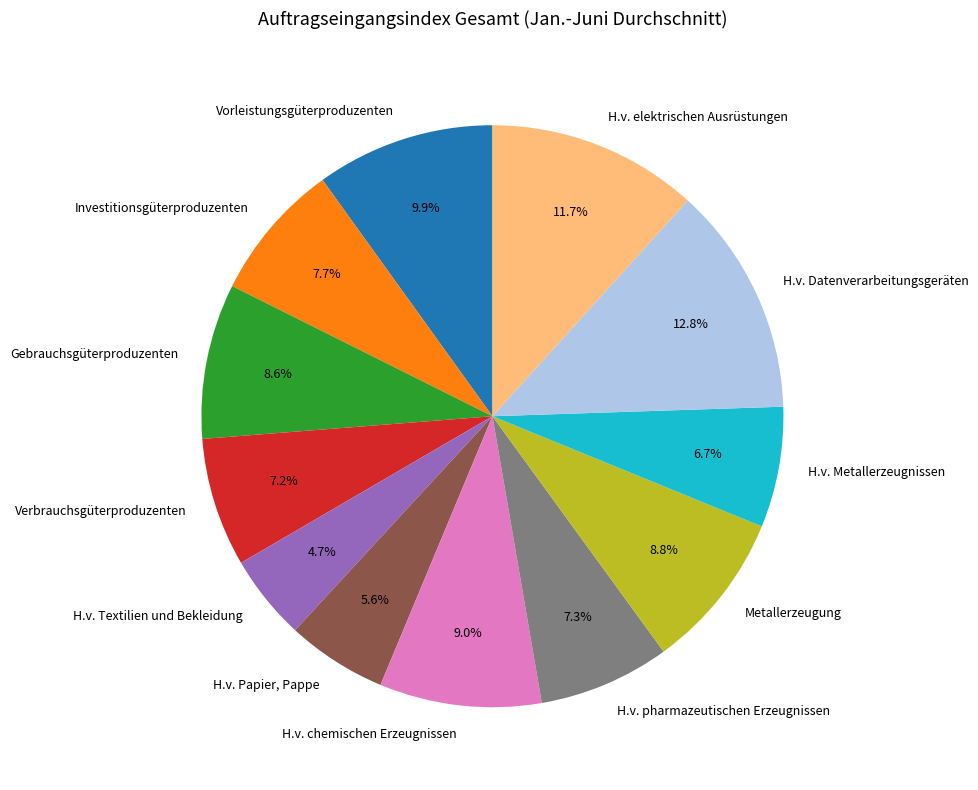

Combined, what portion of the pie is Gebrauchsgüterproduzenten and H.v. elektrischen Ausrüstungen?

20.3%